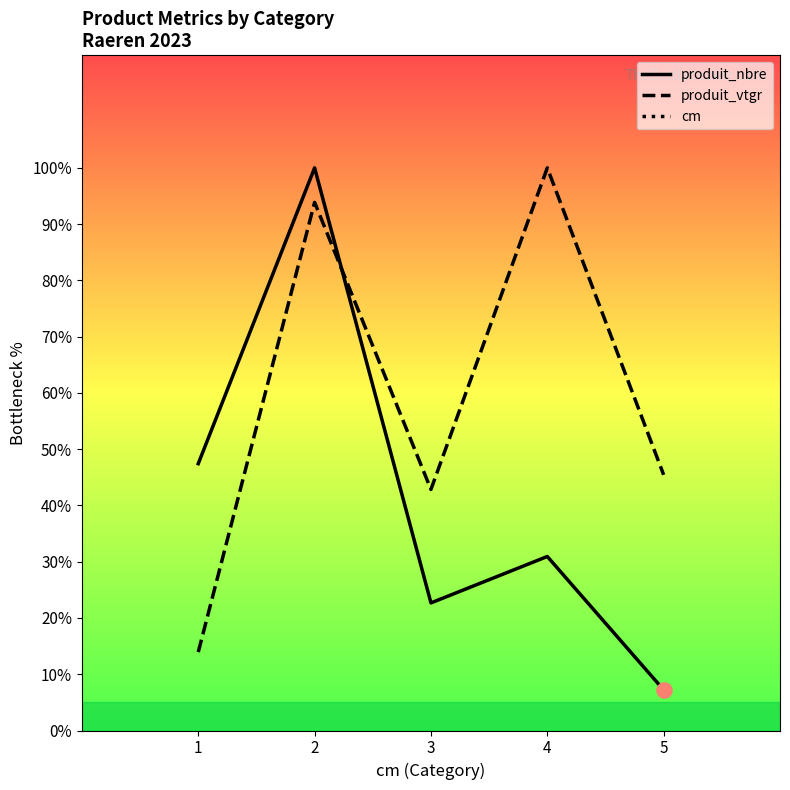

True or false: produit_nbre and produit_vtgr cross at least once.

True